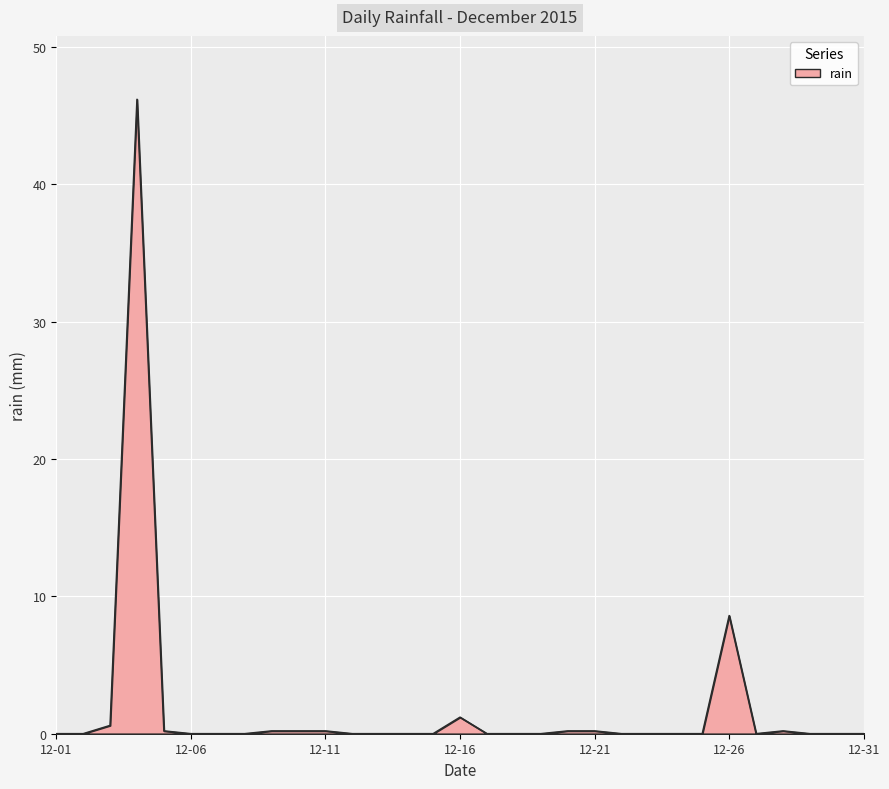

What is the difference between the maximum and minimum values?

46.2